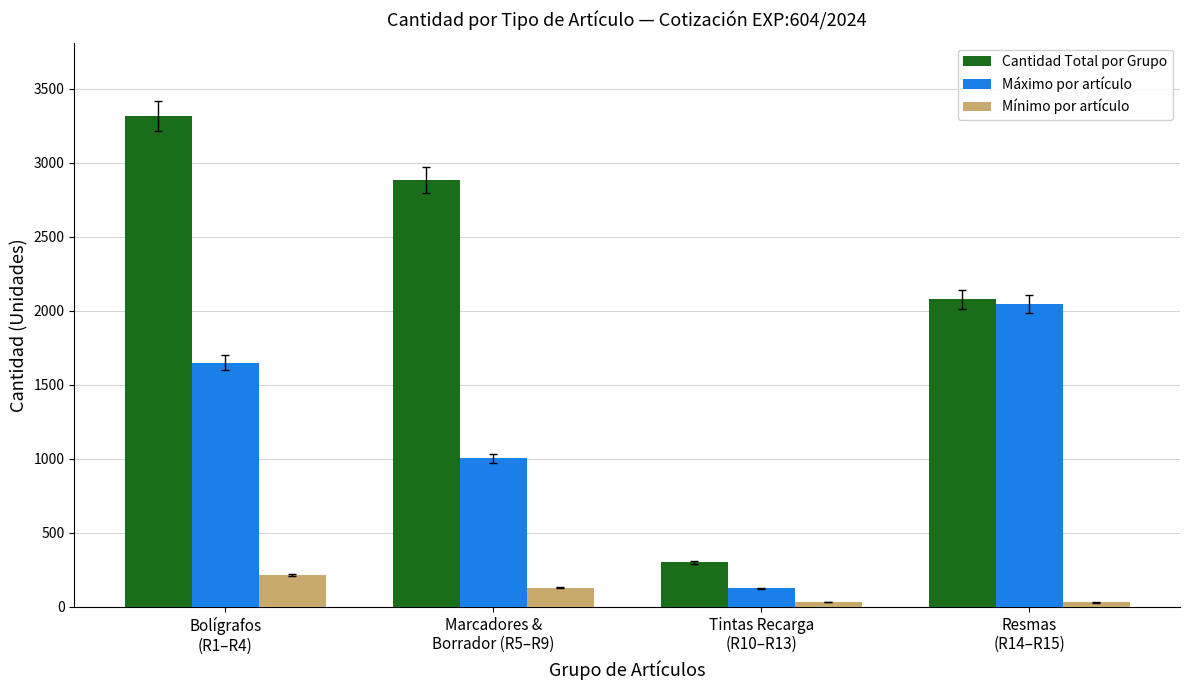

Which series has the largest total across all categories?

Cantidad Total por Grupo